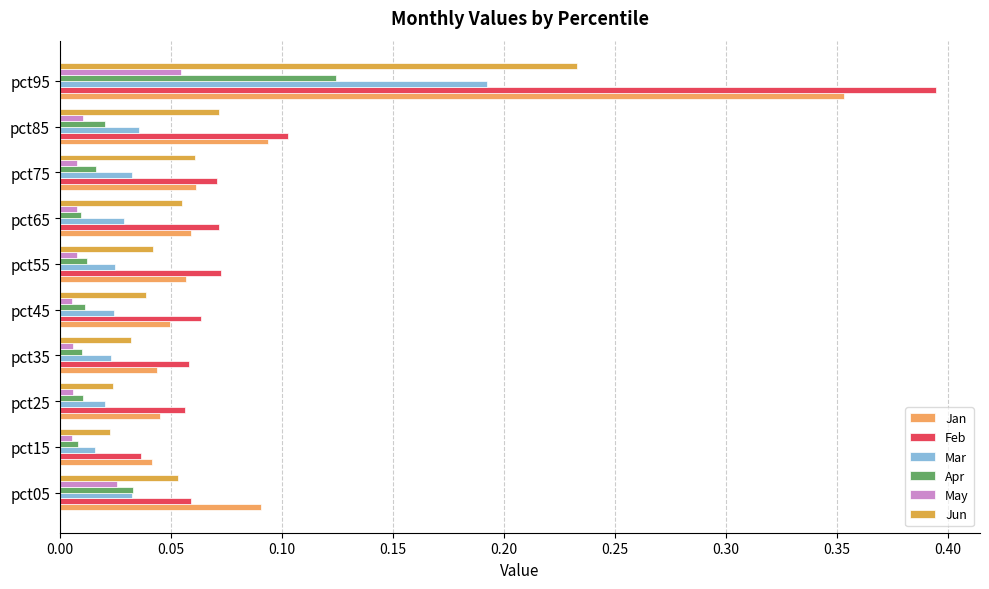

How many series are shown in this chart?

6